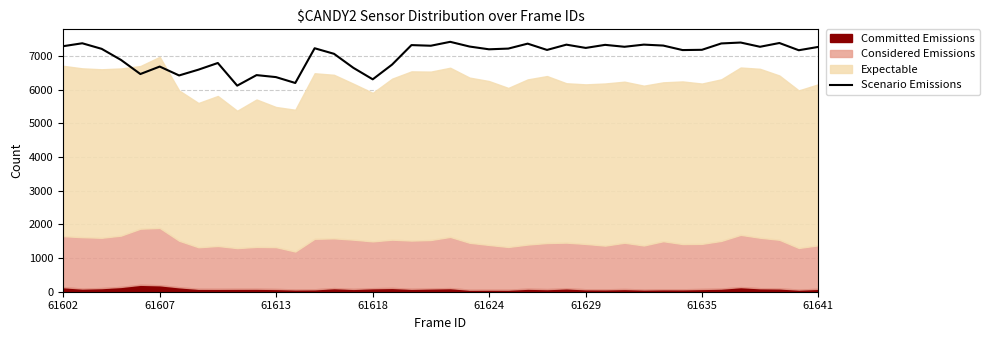

What is the average value?

7035